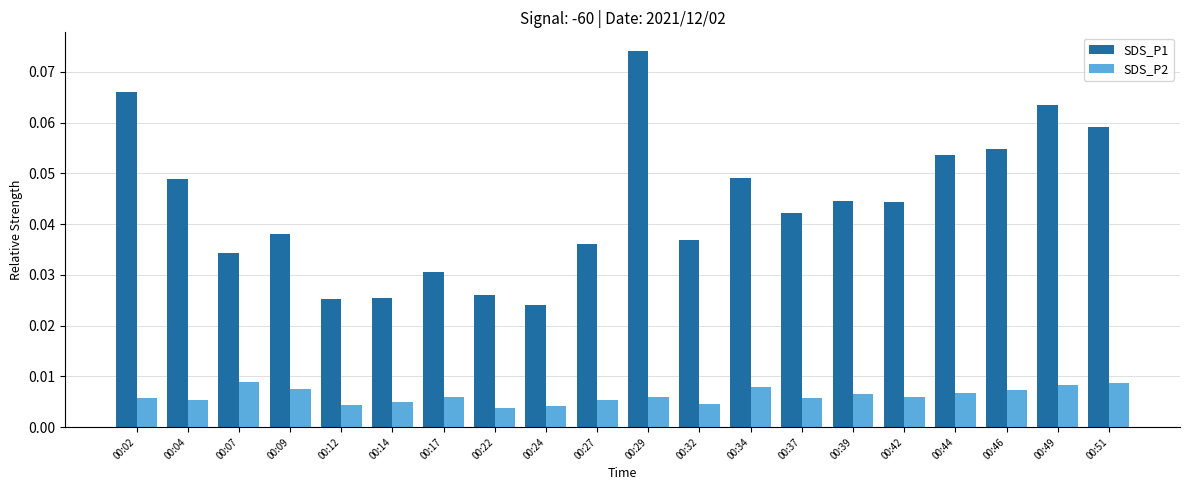

At which category is the sum across all series the highest?

00:29